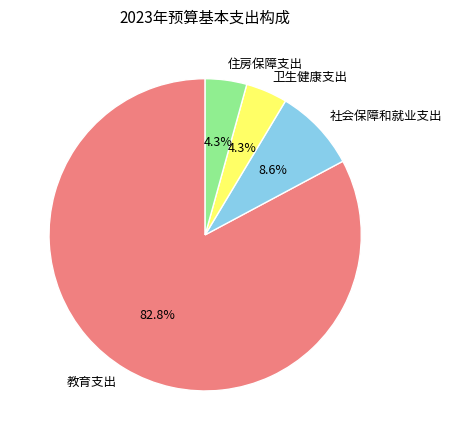

What is the ratio of the value at 社会保障和就业支出 to the value at 住房保障支出?

2.0